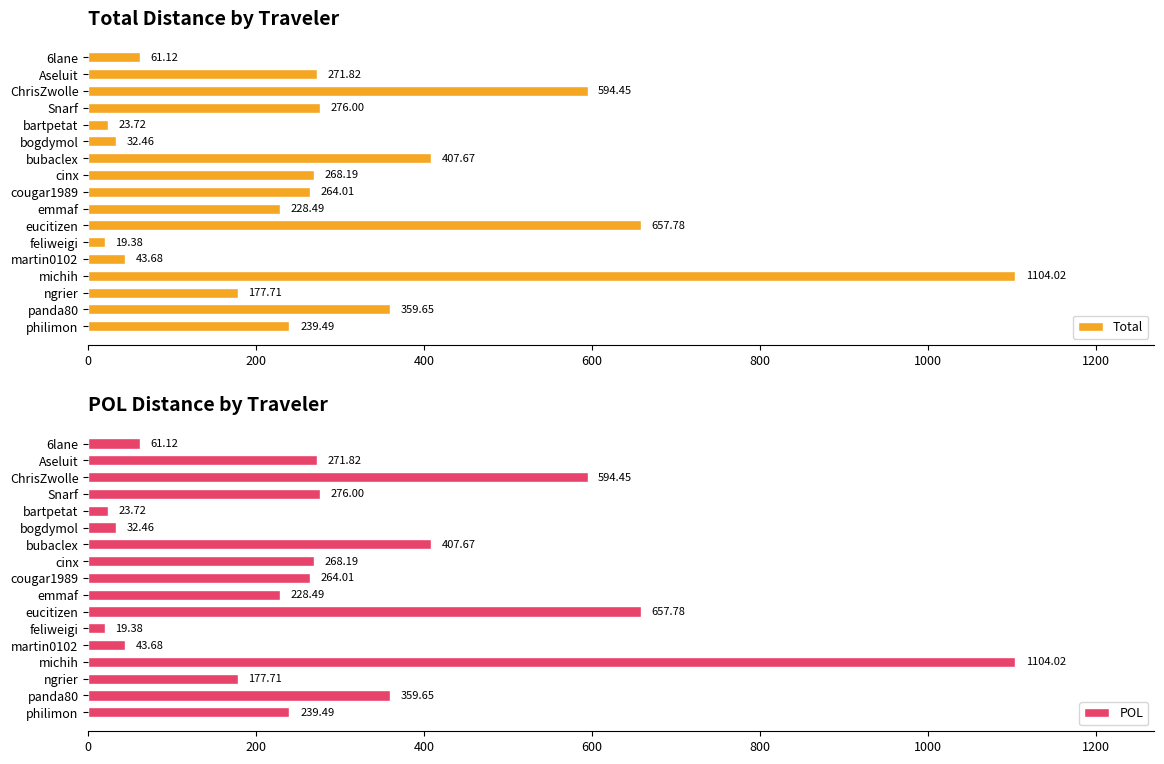

At which label is Total closest to 561?

ChrisZwolle